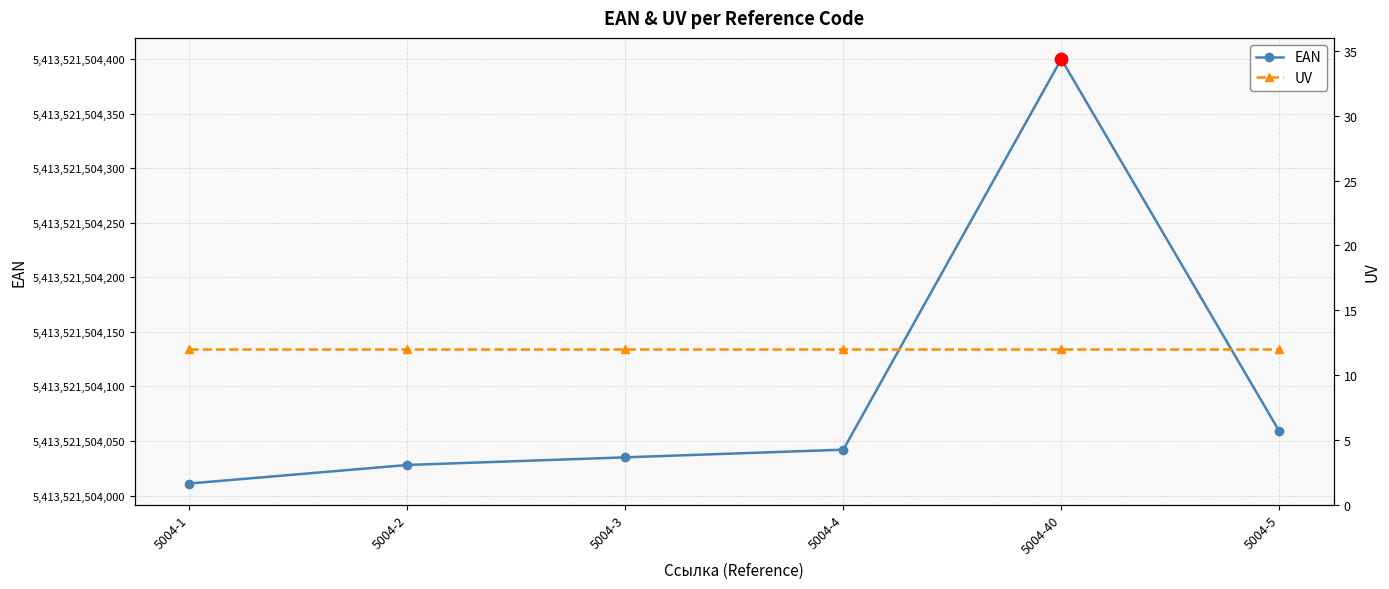

Which series has the widest spread of Y values?

EAN